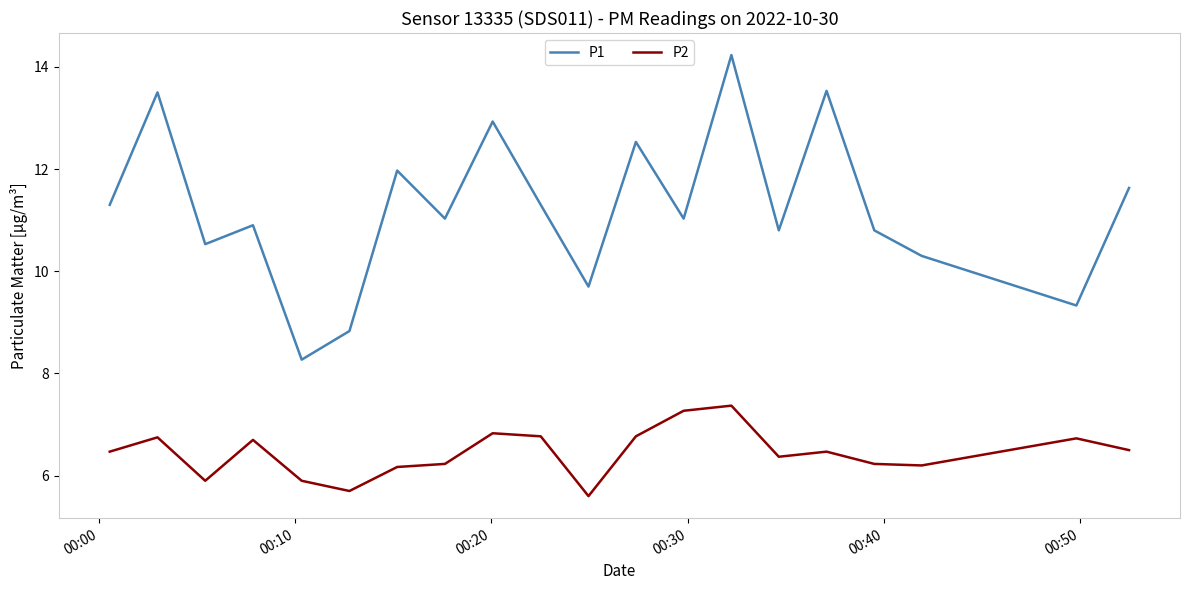

How many interior local valleys does the P1 series have?

7